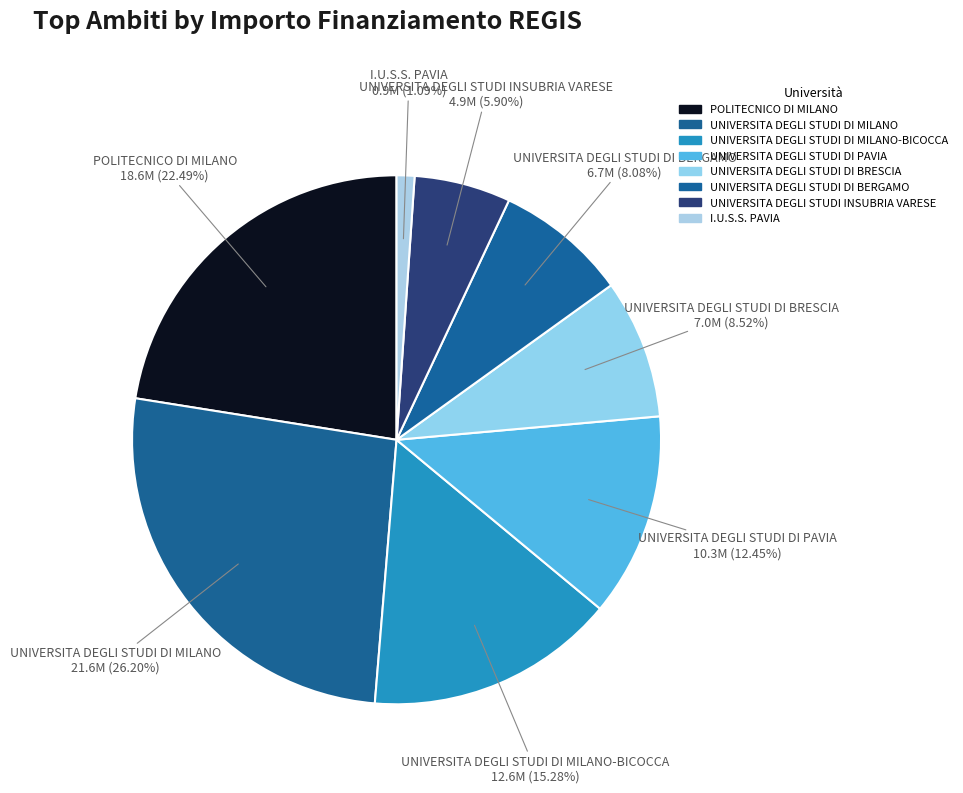

Between UNIVERSITA DEGLI STUDI DI PAVIA and UNIVERSITA DEGLI STUDI DI BERGAMO, which is larger?

UNIVERSITA DEGLI STUDI DI PAVIA